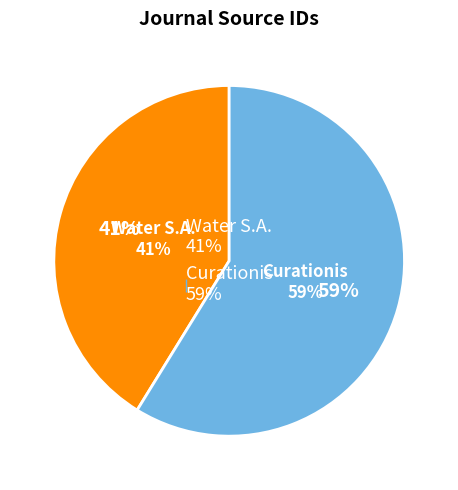

Which category has the biggest portion of the pie?

Curationis